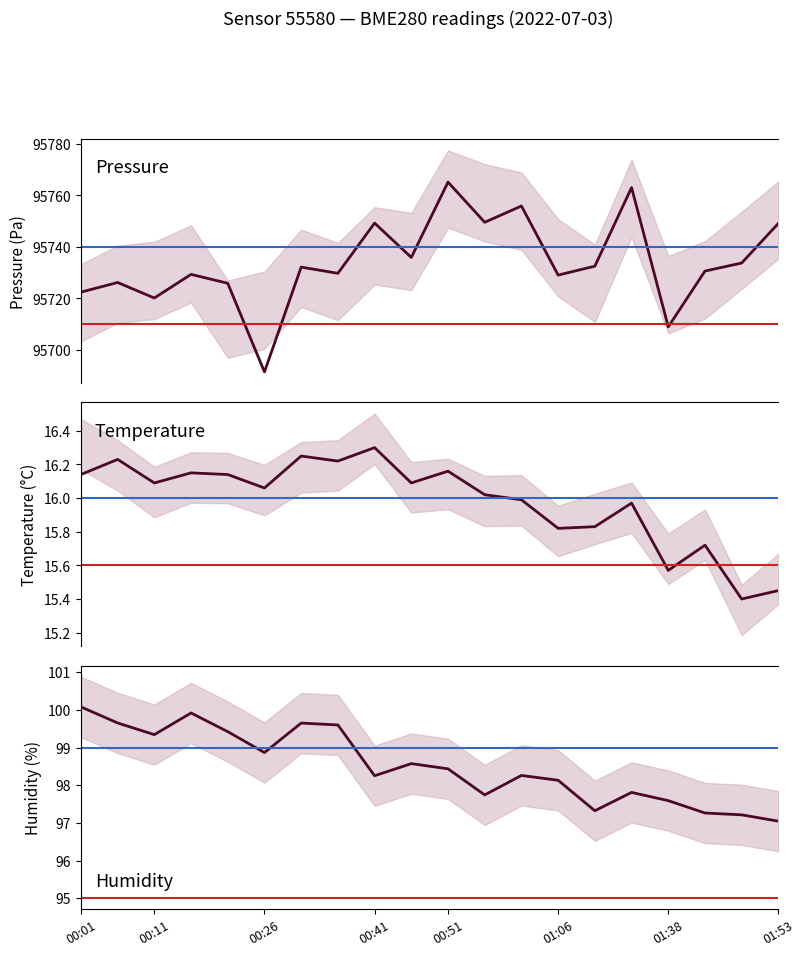

What is the total value across all series at 12?

95870.1